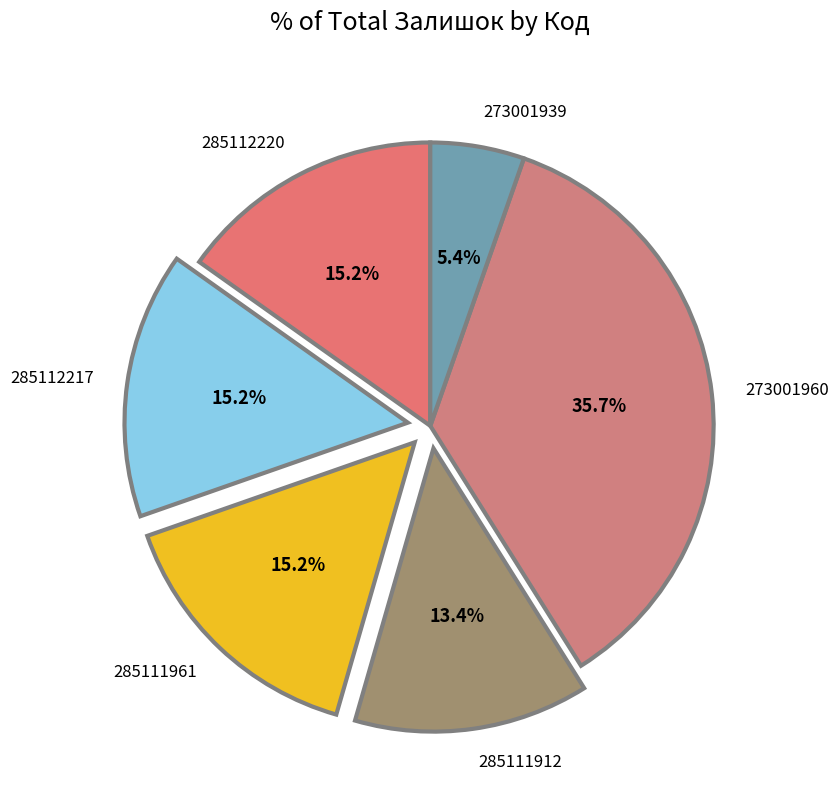

True or false: 285112217 accounts for 3% of the total.

False